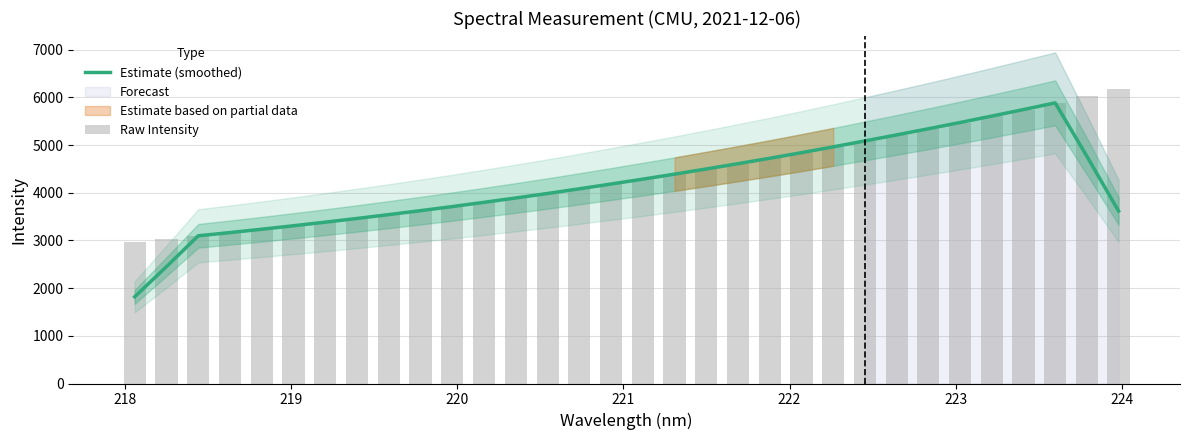

What is the value of the Raw Intensity bar at the 14th from the left?

3982.9